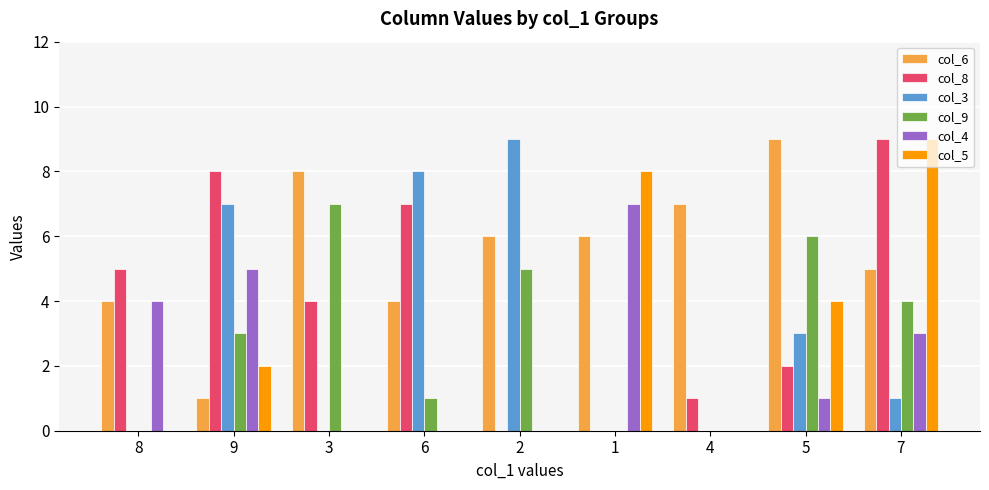

Reading left to right, list all the values displayed in this chart.

col_6: 4	1	8	4	6	6	7	9	5
col_8: 5	8	4	7	0	0	1	2	9
col_3: 0	7	0	8	9	0	0	3	1
col_9: 0	3	7	1	5	0	0	6	4
col_4: 4	5	0	0	0	7	0	1	3
col_5: 0	2	0	0	0	8	0	4	9